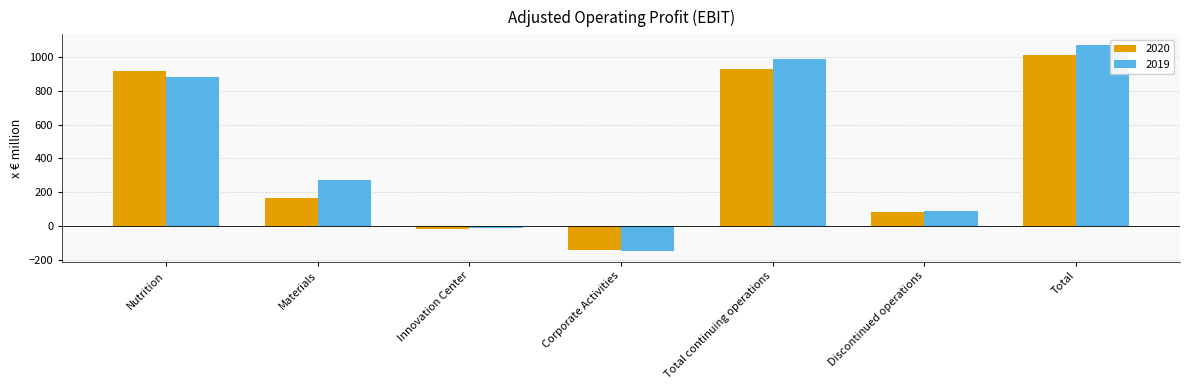

At Total, list the series in order from smallest to largest.

2020, 2019